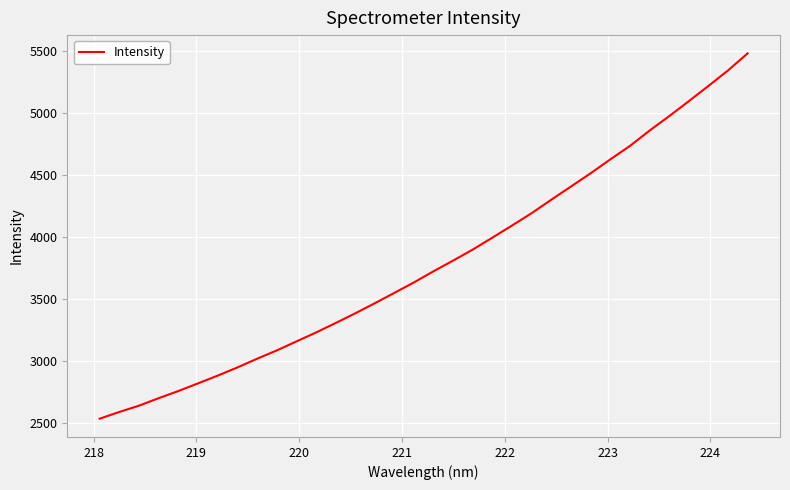

What is the difference between the maximum and minimum values?

2942.1